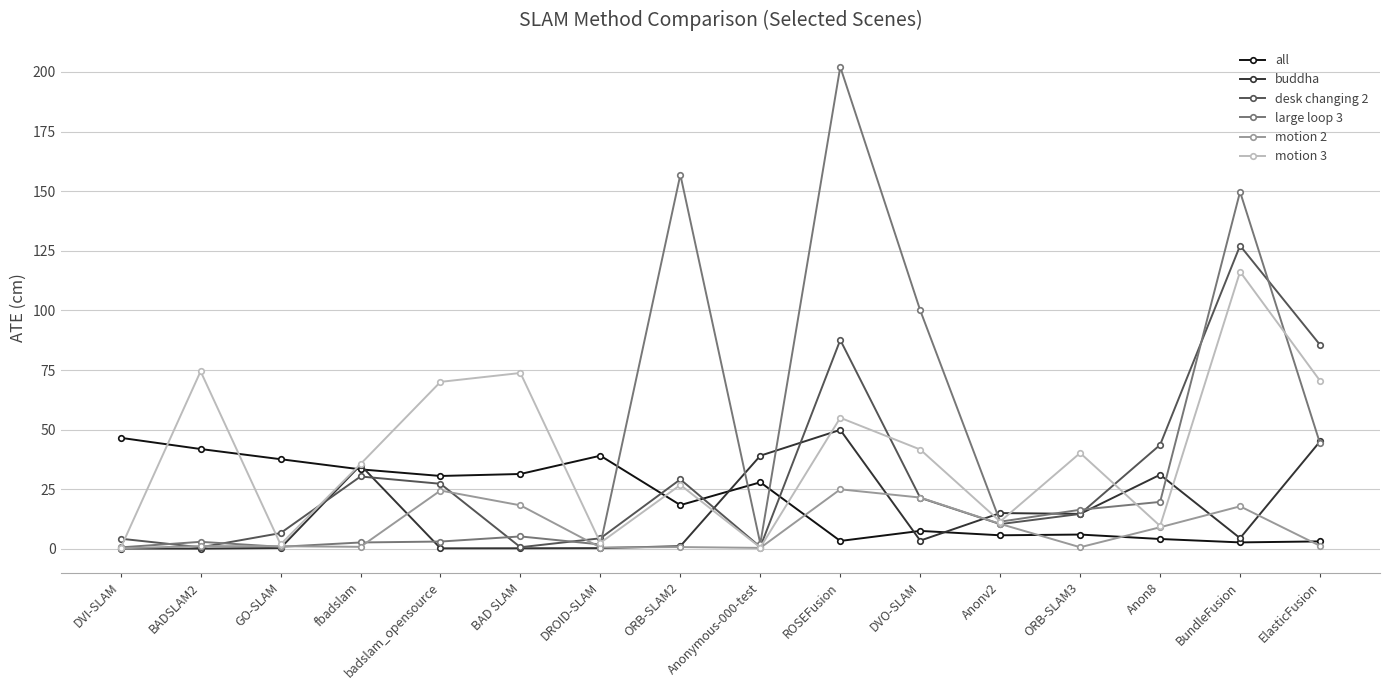

List the series in order of their overall mean, highest first.

large loop 3, motion 3, desk changing 2, all, buddha, motion 2